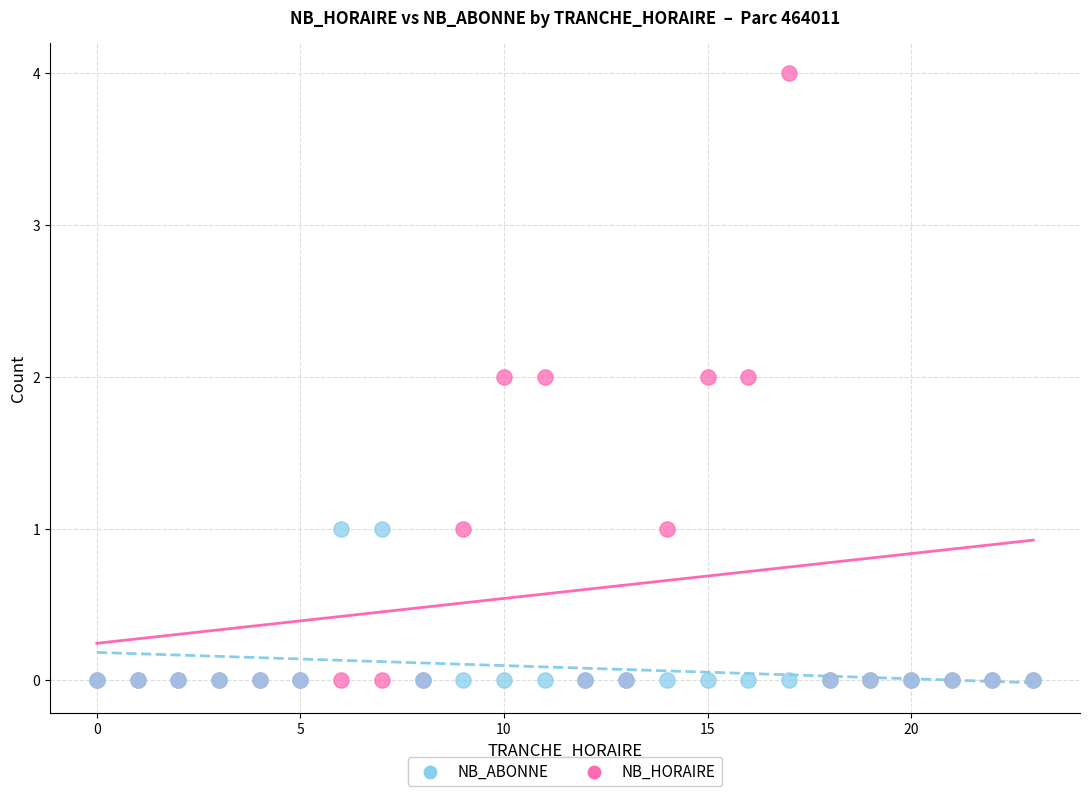

What are all the series names shown in the legend?

NB_ABONNE, NB_HORAIRE